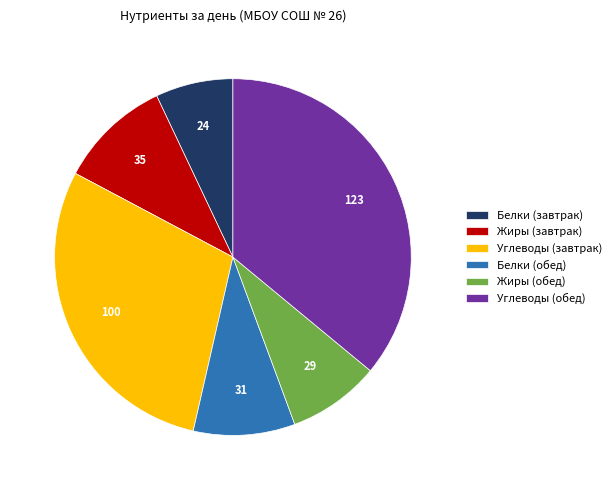

Which has a higher value, Белки (обед) or Углеводы (завтрак)?

Углеводы (завтрак)